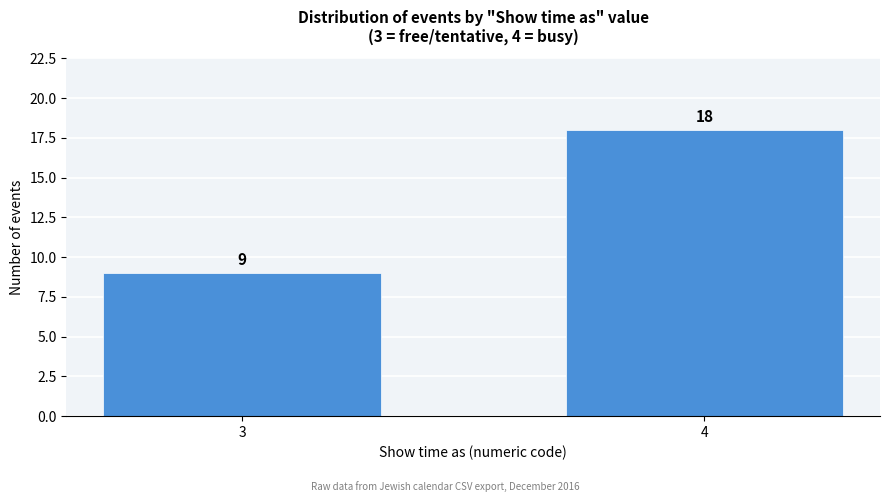

Reading left to right, list all the values displayed in this chart.

3=9	4=18